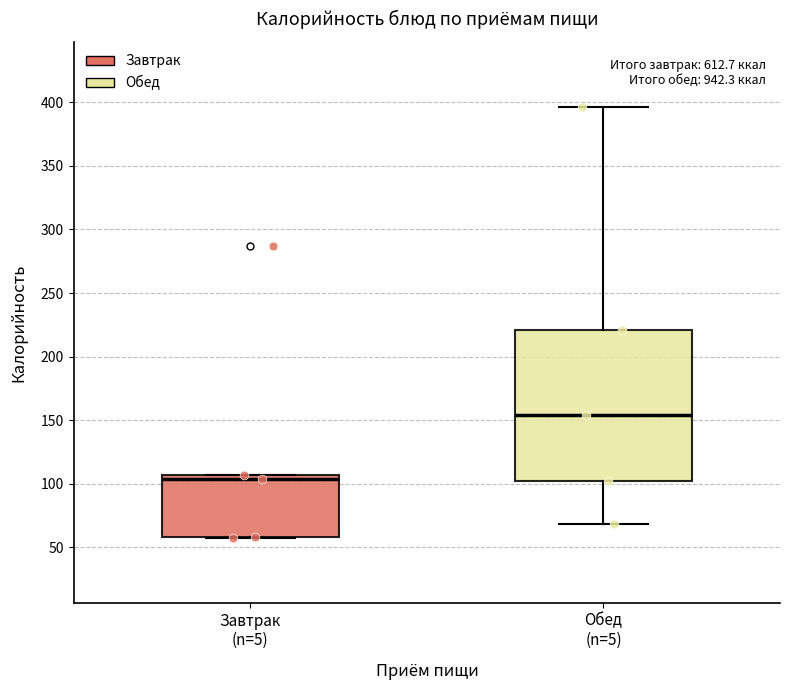

Reading left to right, transcribe this box plot: for each box, give where its median line is, the range the box spans, and where its two whiskers end, as read against the y-axis. The values are not printed on the chart, so give them approximately, as read against the axis.

Завтрак (n=5): median 105 (just below the box's upper edge), box 60 to 105, whiskers 55 to 105
Обед (n=5): median 155, box 100 to 220, whiskers 70 to 395